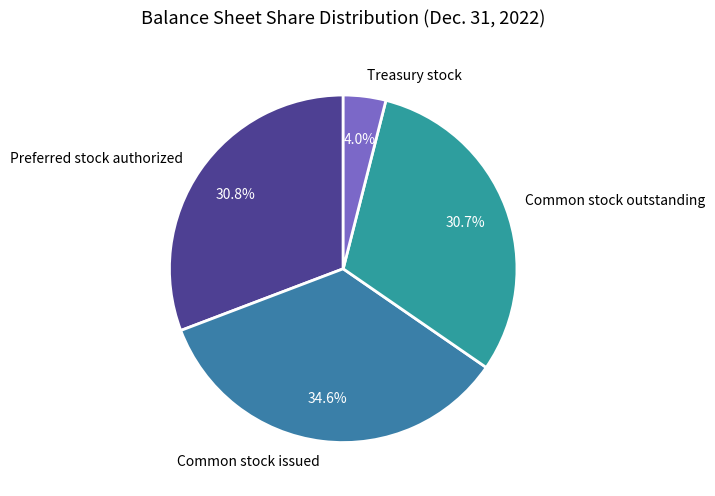

Is it true that Preferred stock authorized is 31% of the pie?

True